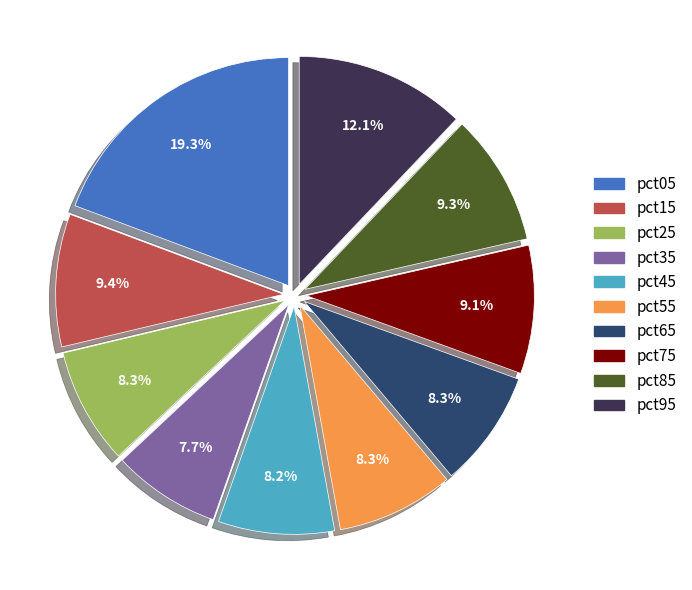

Which has a higher value, pct65 or pct95?

pct95